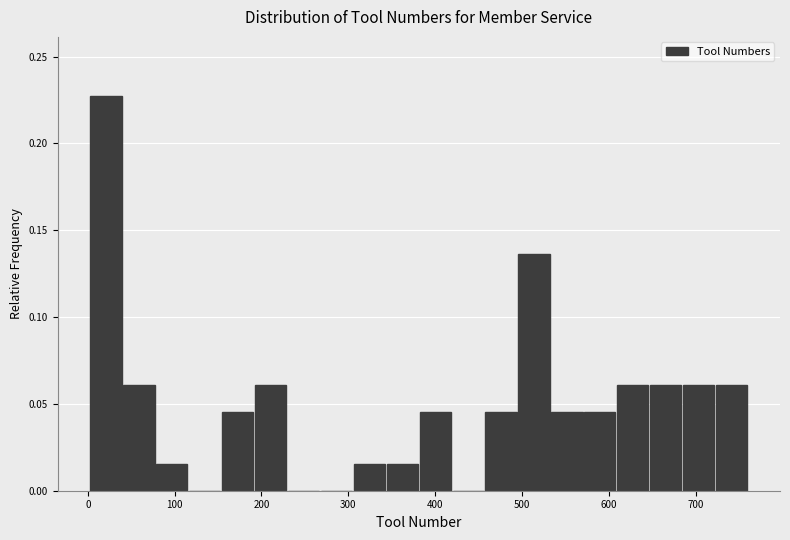

Around what value on the x-axis is the tallest bar? Give the approximate position of its centre, as read against the axis.

20